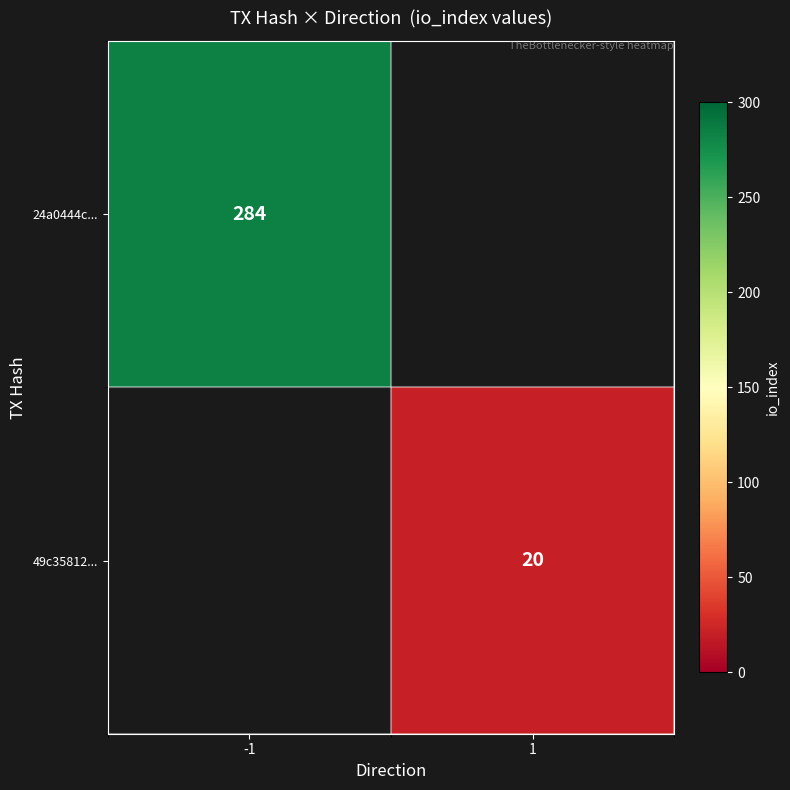

The value of 49c35812... at 1 is 8. True or false?

False